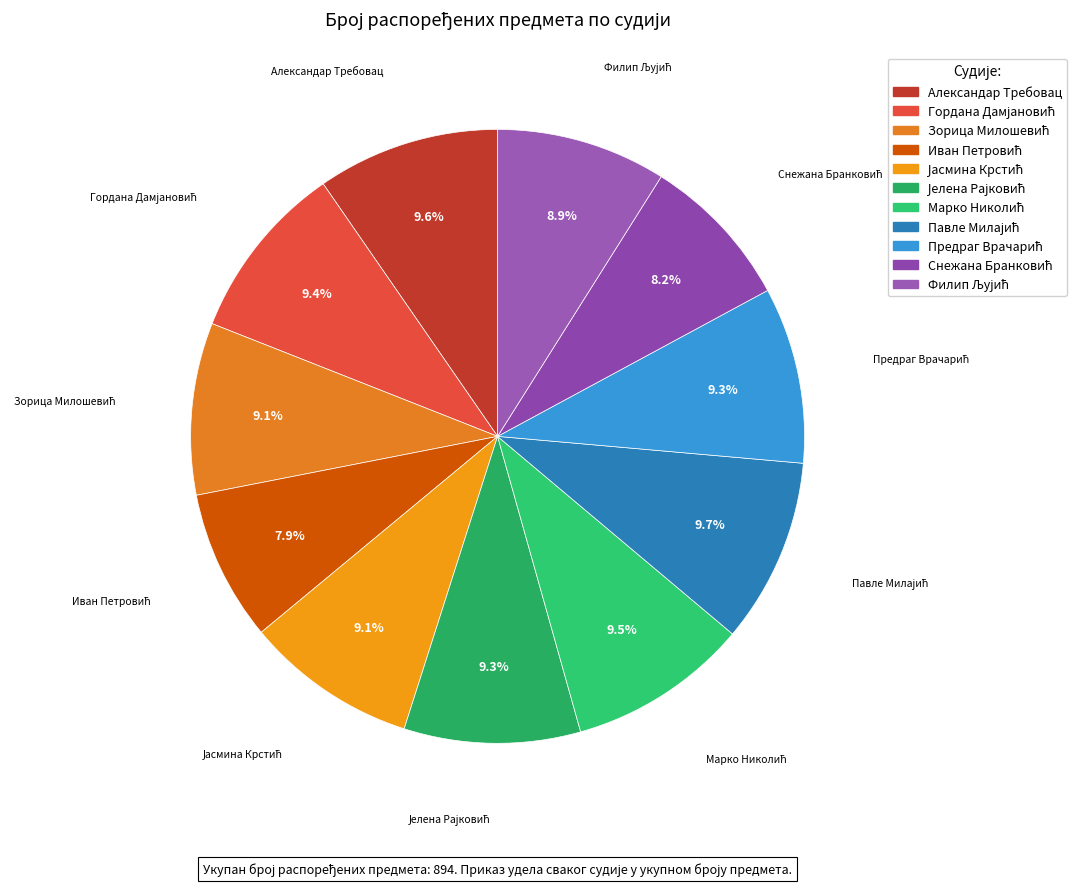

How many segments does this pie chart have?

11